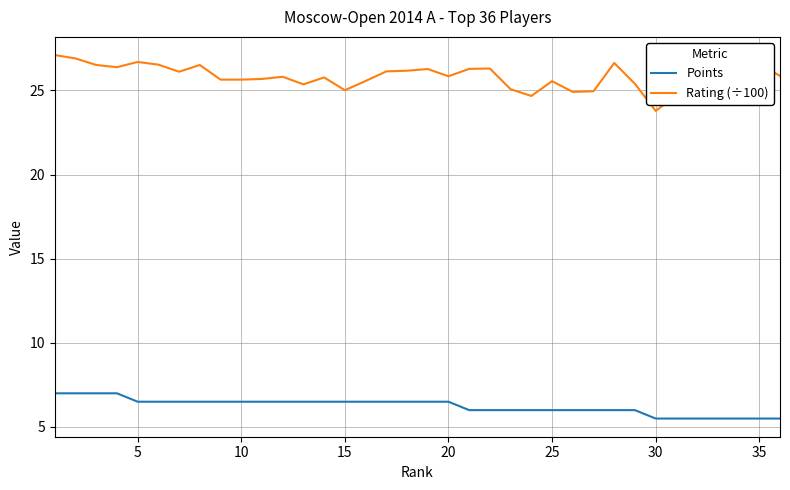

Rank the series by their average value, from lowest to highest.

Points, Rating (÷100)